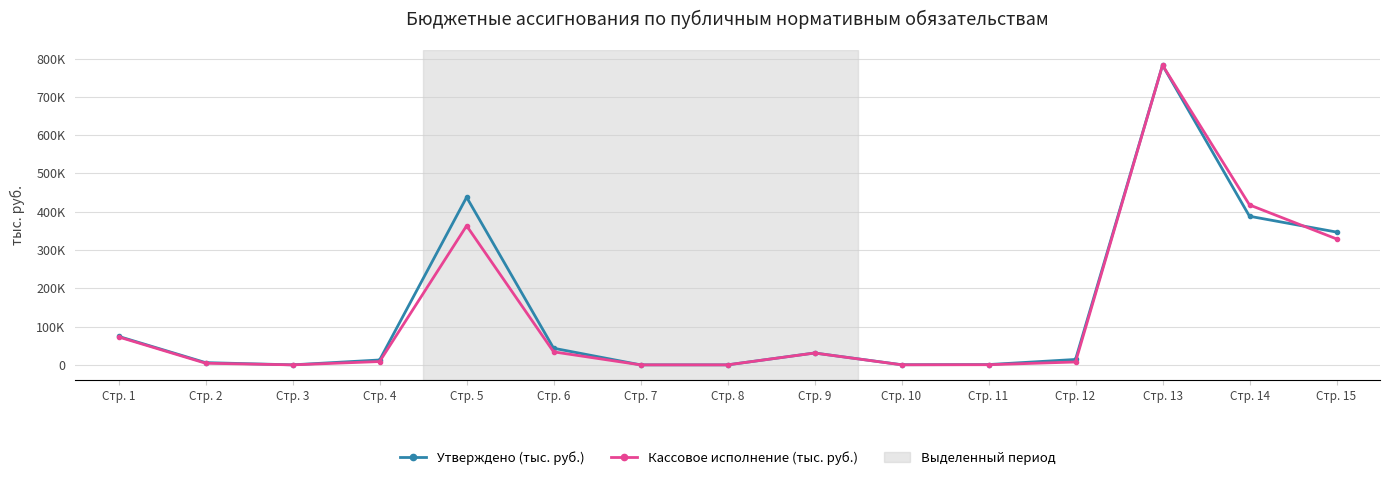

Is this an area chart (filled region under the line)?

No